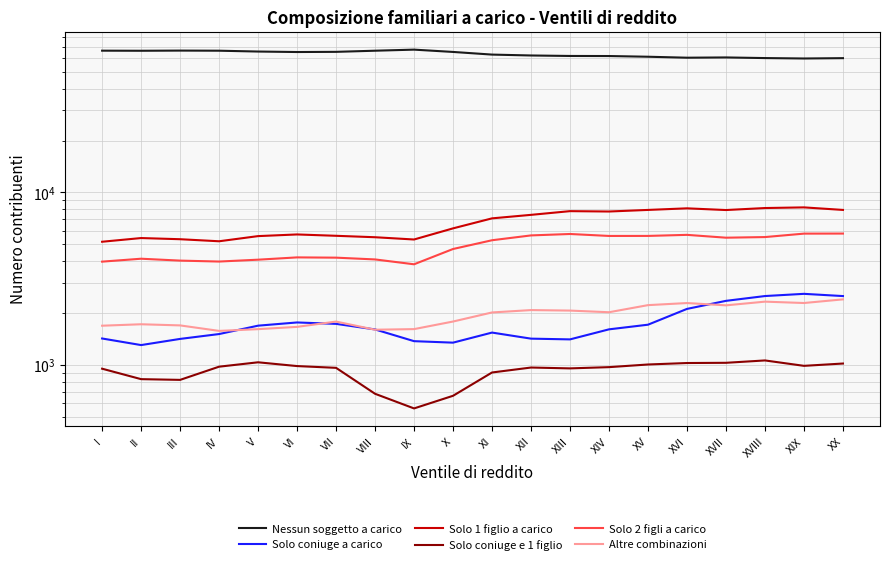

What is the difference between the maximum and second lowest values in the Solo 1 figlio a carico series?

2981